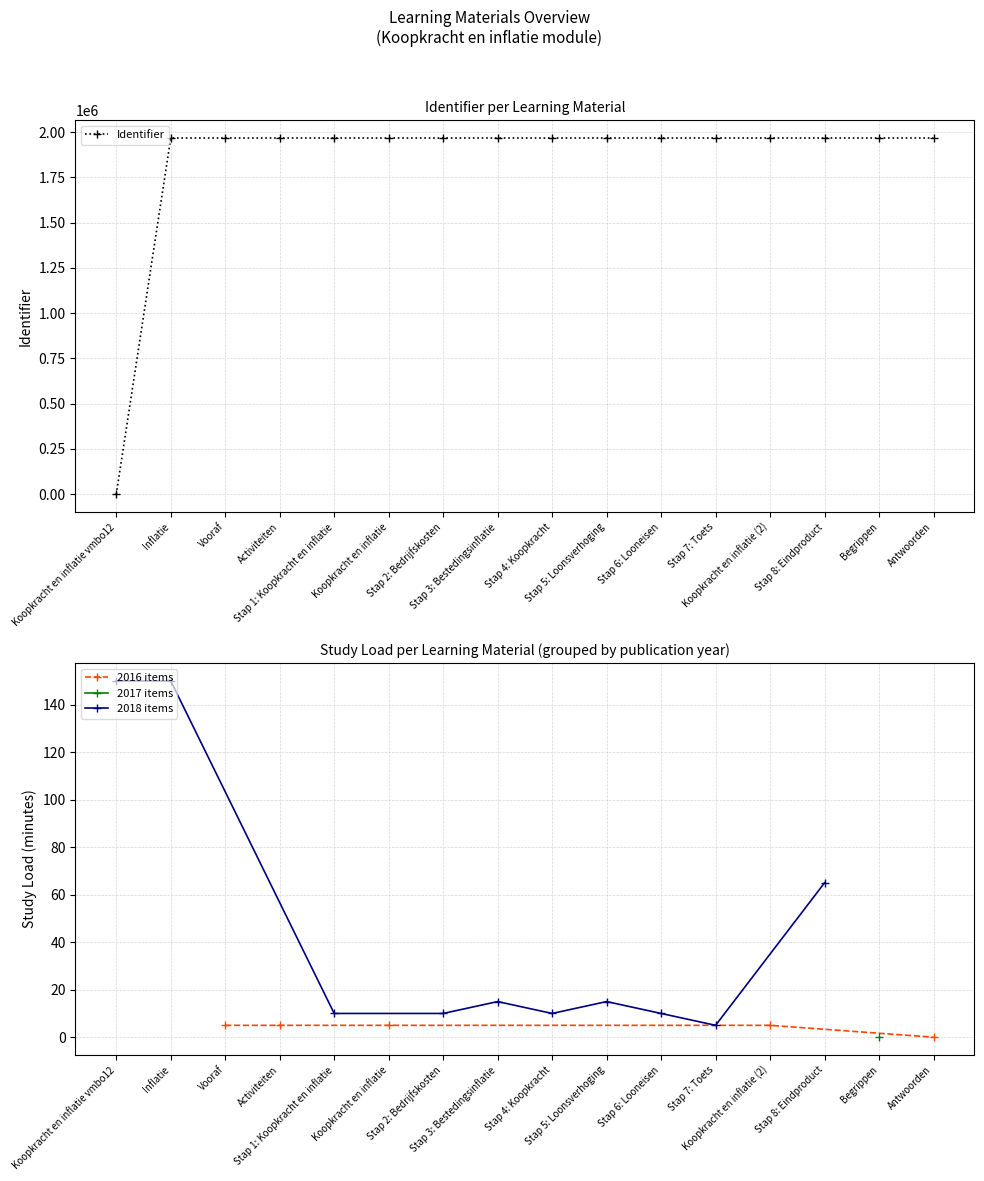

What is the highest value of the Identifier series?

1967419